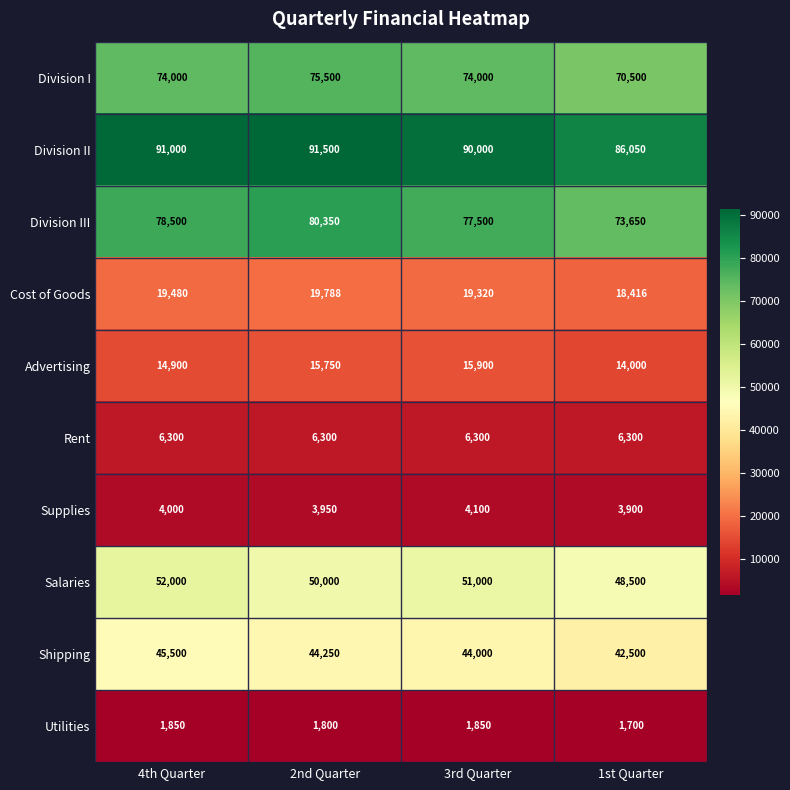

Rank the series at 3rd Quarter from lowest to highest value.

Utilities, Supplies, Rent, Advertising, Cost of Goods, Shipping, Salaries, Division I, Division III, Division II